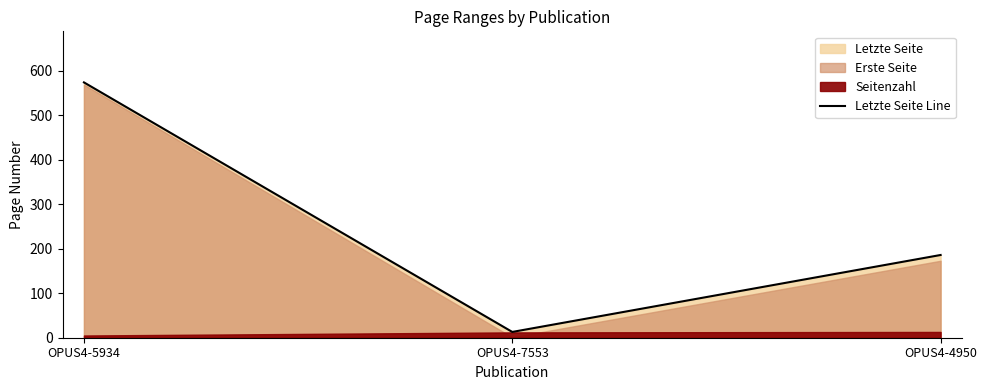

What is the label of the 1st point from the right?

OPUS4-4950